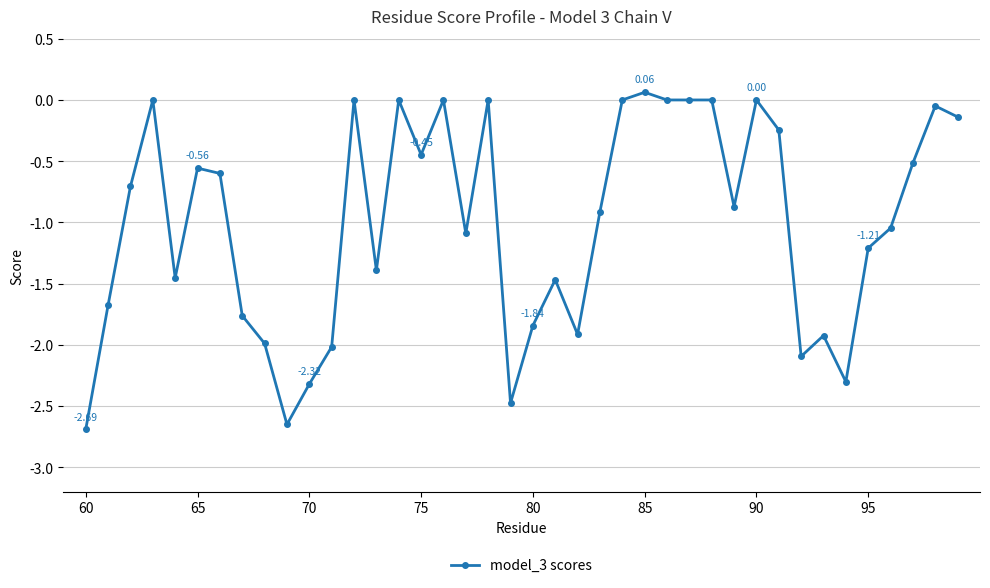

Is this an area chart (filled region under the line)?

No